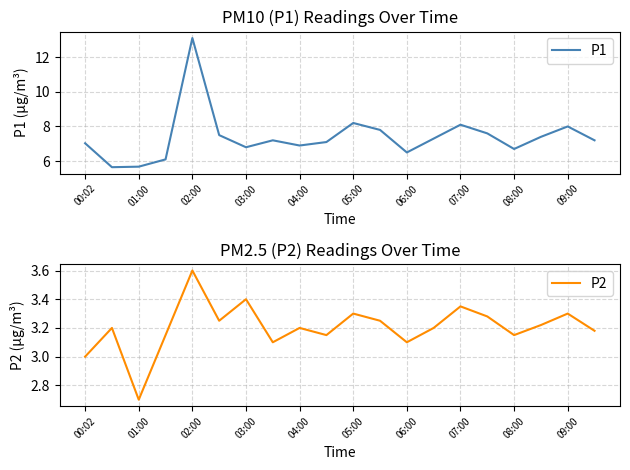

What is the lowest value of the P1 series?

5.7